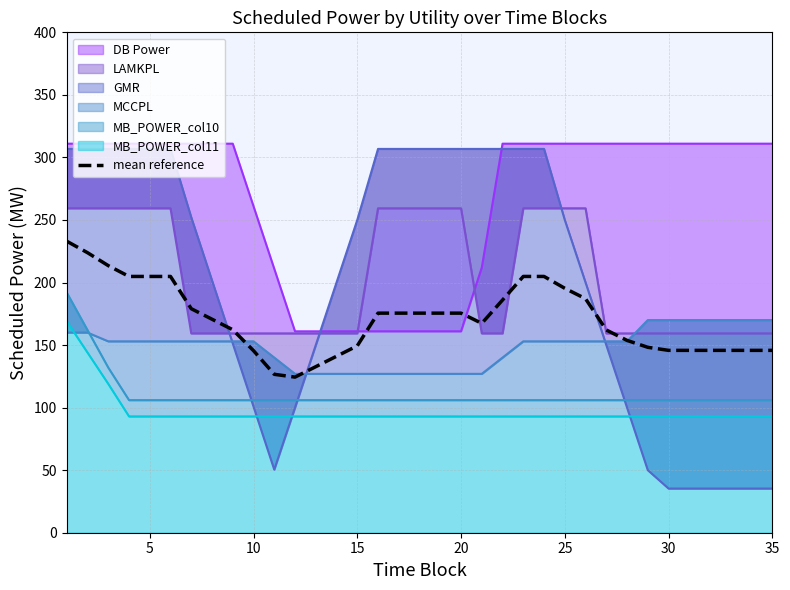

The mean reference series shows 264.5 at 20. True or false?

False